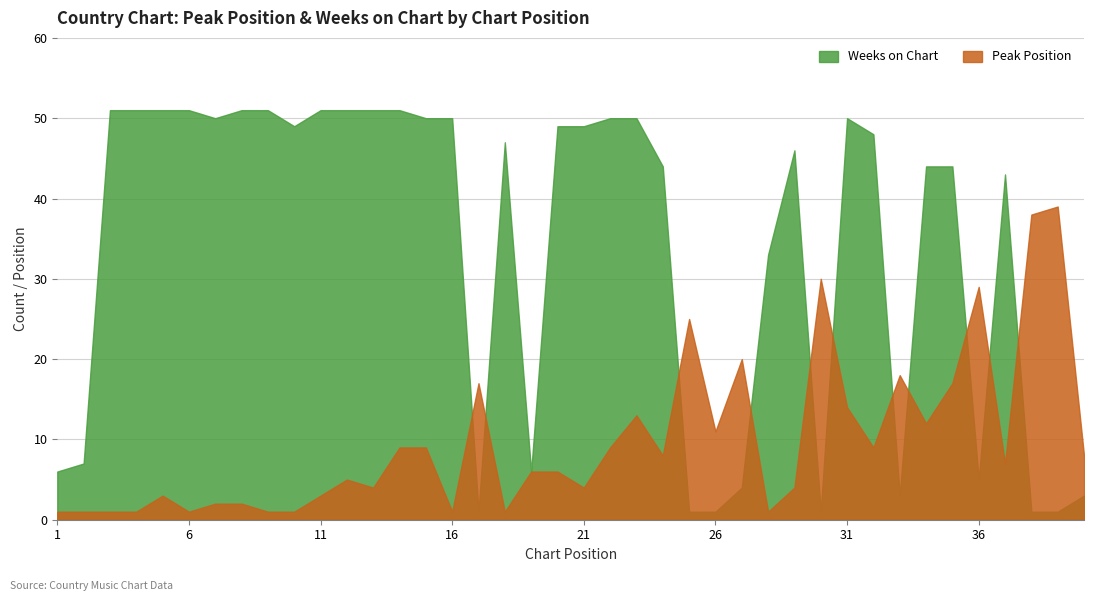

True or false: Peak Position has more than 0 points higher than both neighbors.

True